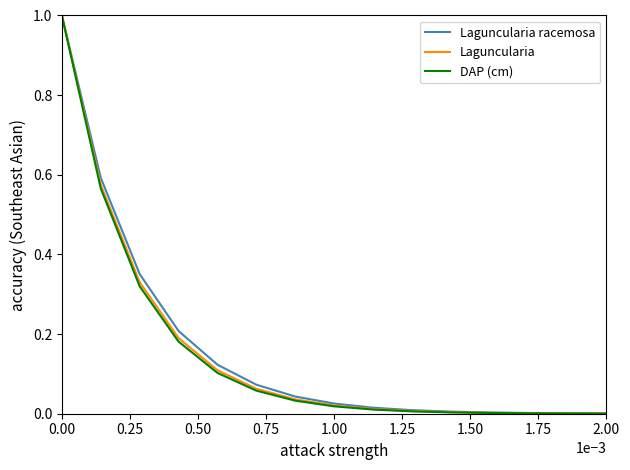

What is the maximum value for Laguncularia?

1.0